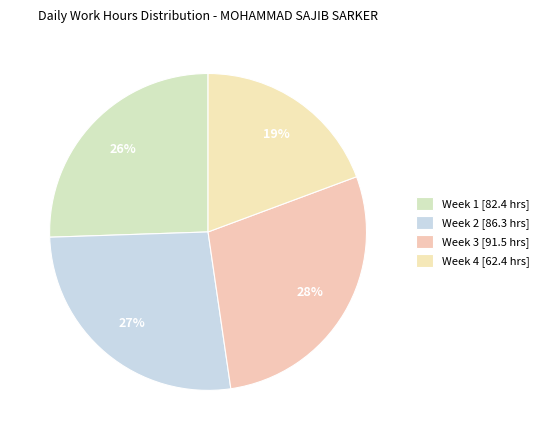

How many segments does this pie chart have?

4